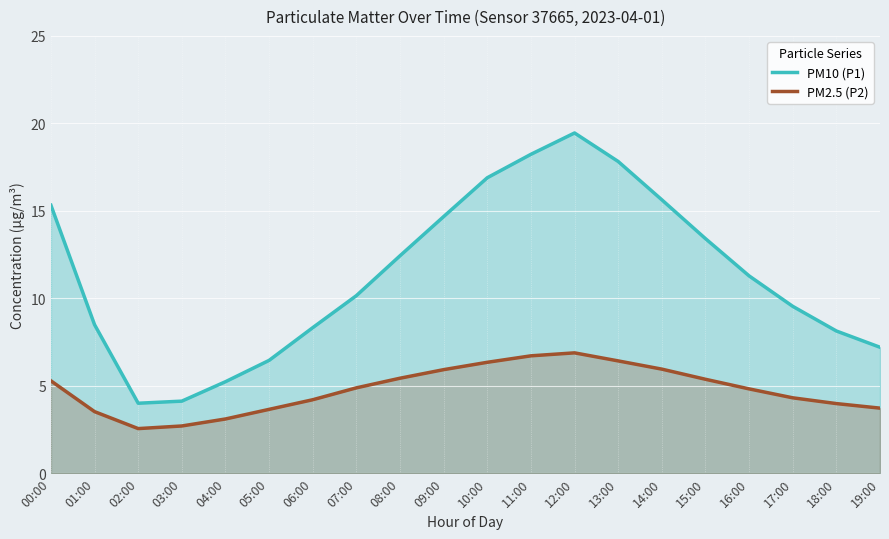

What is the spread (max minus min) of values at 07:00?

5.3